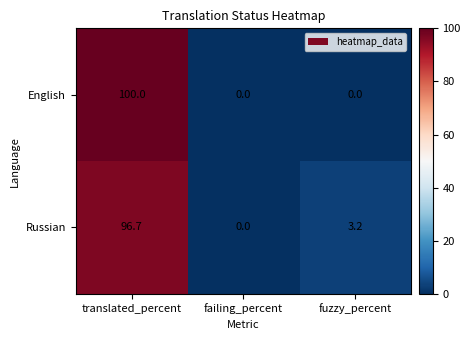

What is the difference between the maximum and minimum values in the Russian series?

96.7